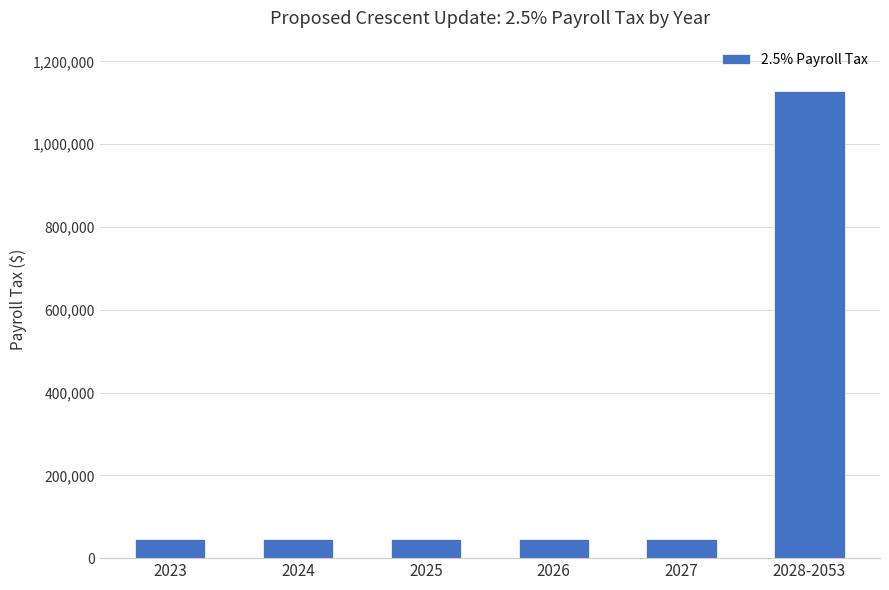

Between 2028-2053 and 2025, which is larger?

2028-2053